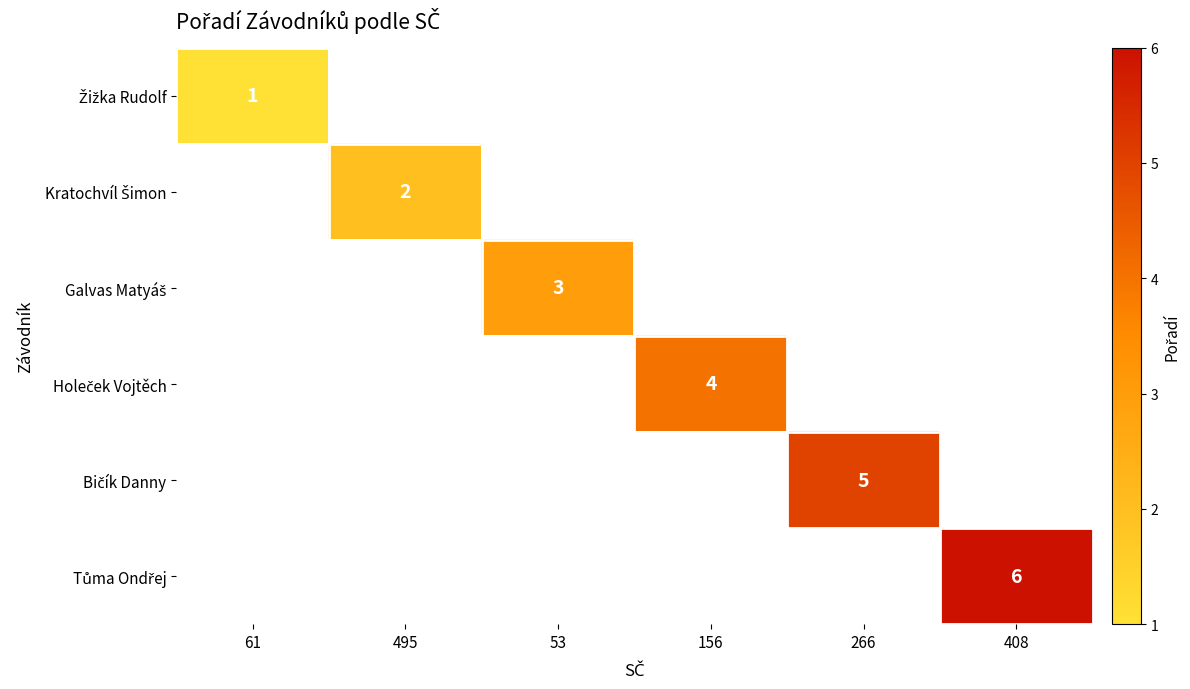

Rank the series at 156 from highest to lowest value.

Žižka Rudolf, Kratochvíl Šimon, Galvas Matyáš, Holeček Vojtěch, Bičík Danny, Tůma Ondřej